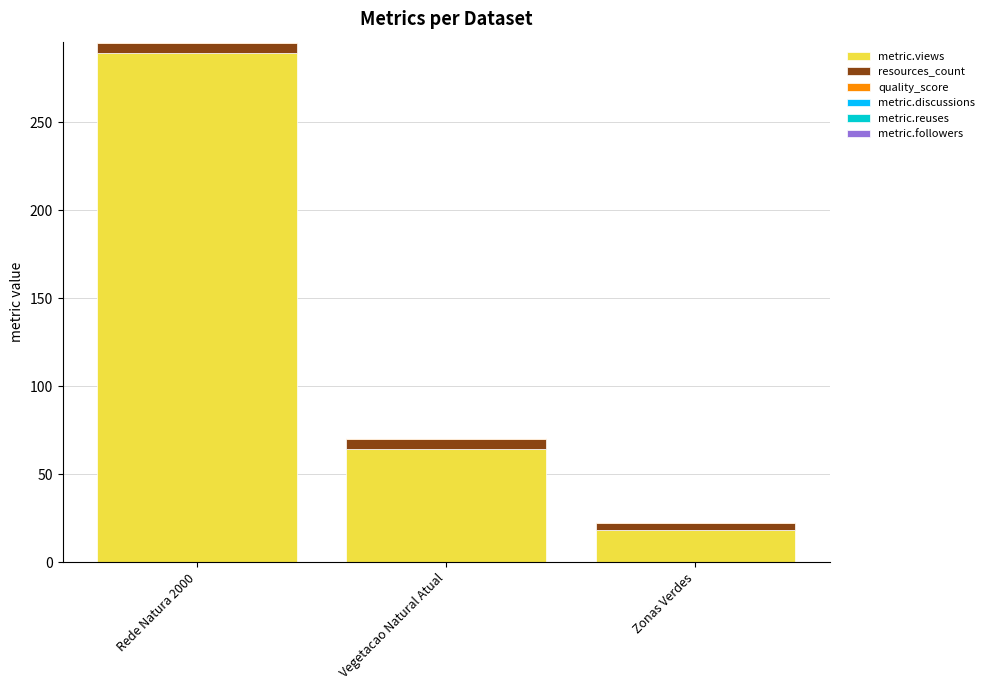

What is the maximum value for metric.views?

289.0